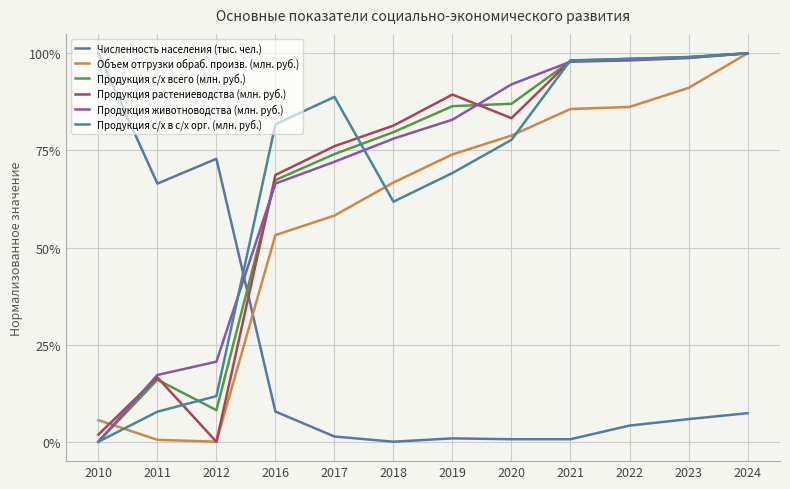

In Объем отгрузки обраб. произв. (млн. руб.), how many points are lower than both neighbors (excluding endpoints)?

1